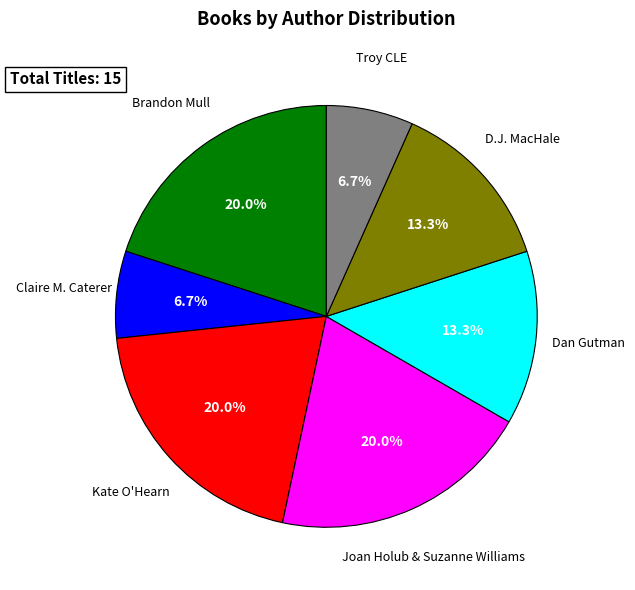

How many slices are in this pie chart?

7